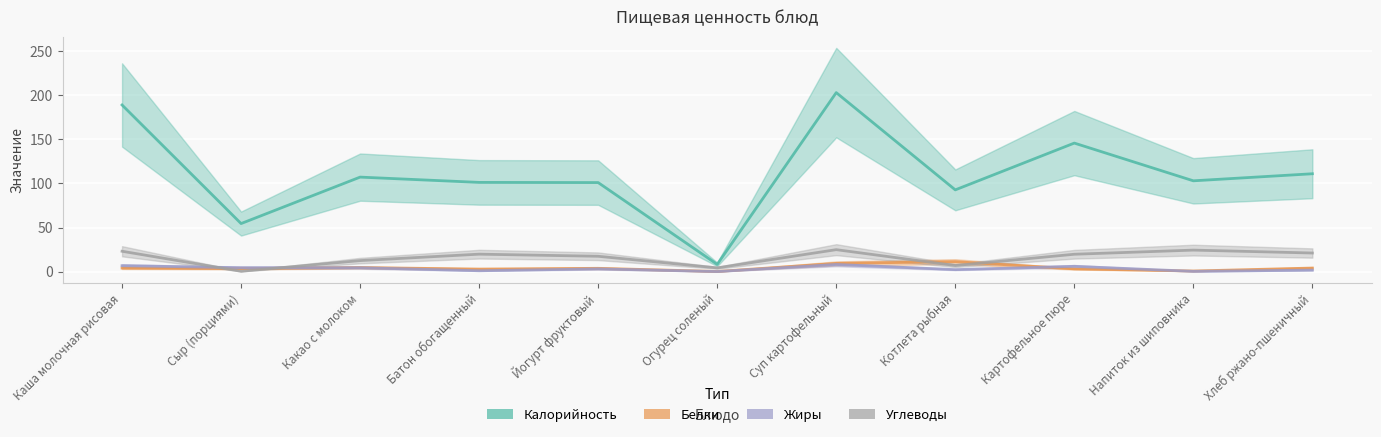

Which series has the widest spread of values?

Калорийность